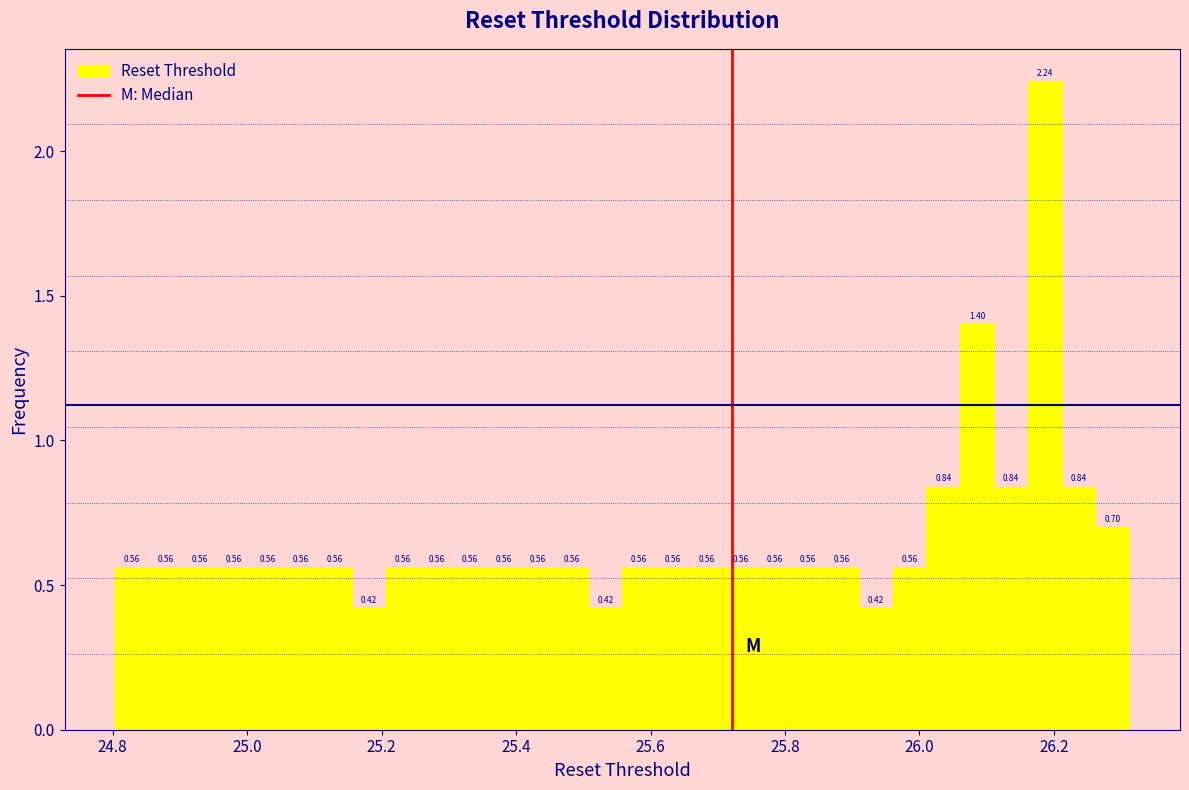

Around what value on the x-axis is the tallest bar? Give the approximate position of its centre, as read against the axis.

26.18